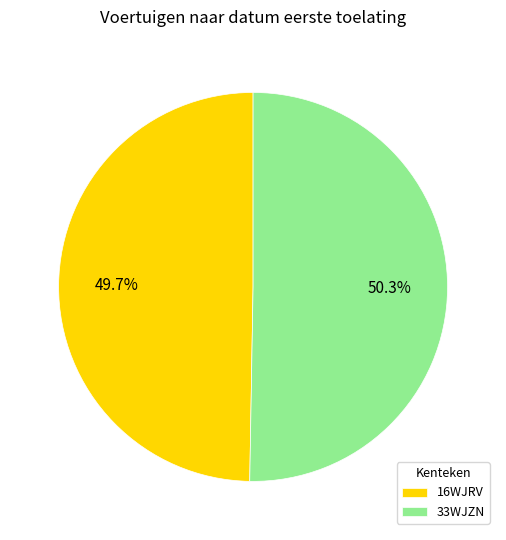

To the nearest percent, what is the average slice percentage?

50%